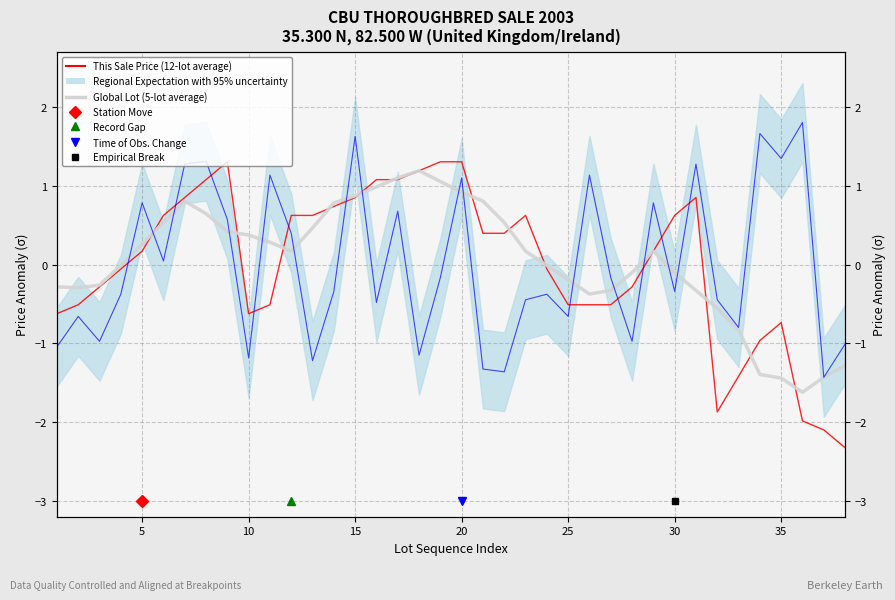

Which series has the largest range (max minus min)?

This Sale Price (12-lot average)